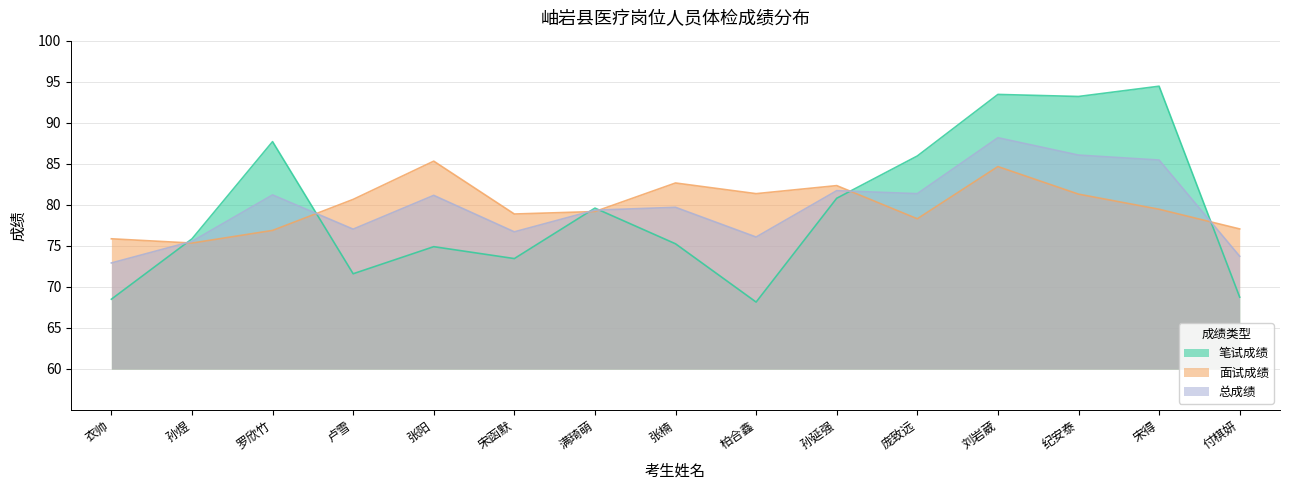

What is the sum of the 面试成绩 values at 孙延强 and 柏合鑫?

163.7